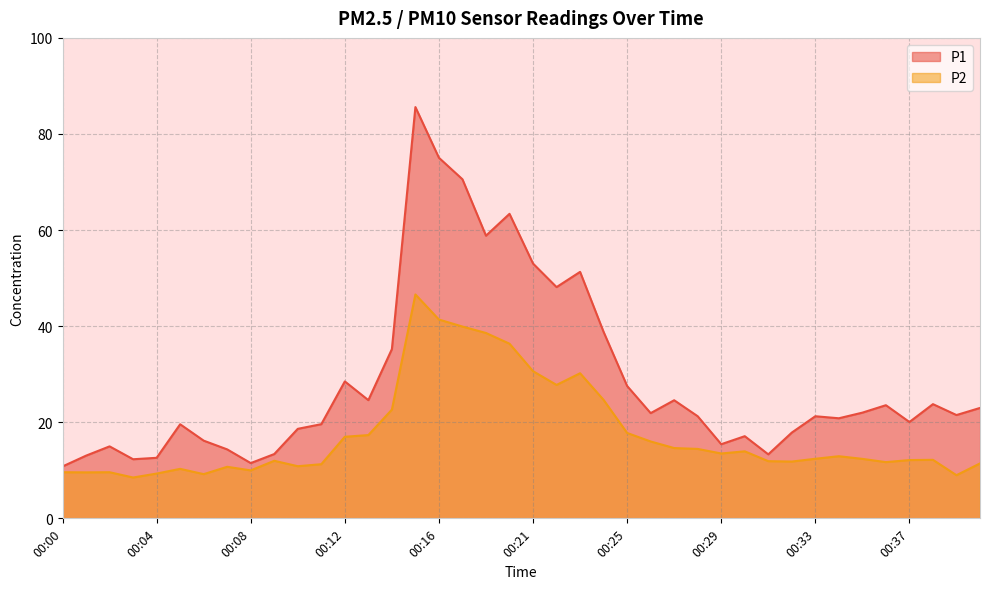

List the series in order of their overall mean, highest first.

P1, P2